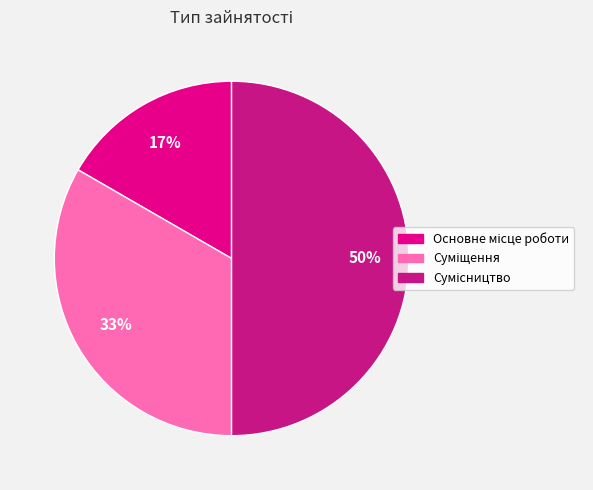

How many slices are in this pie chart?

3